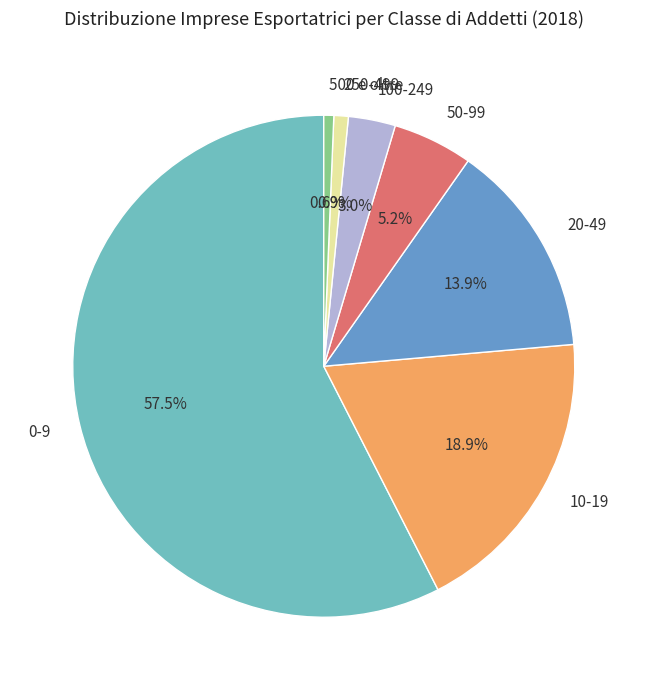

Is it true that 50-99 is 5% of the pie?

True